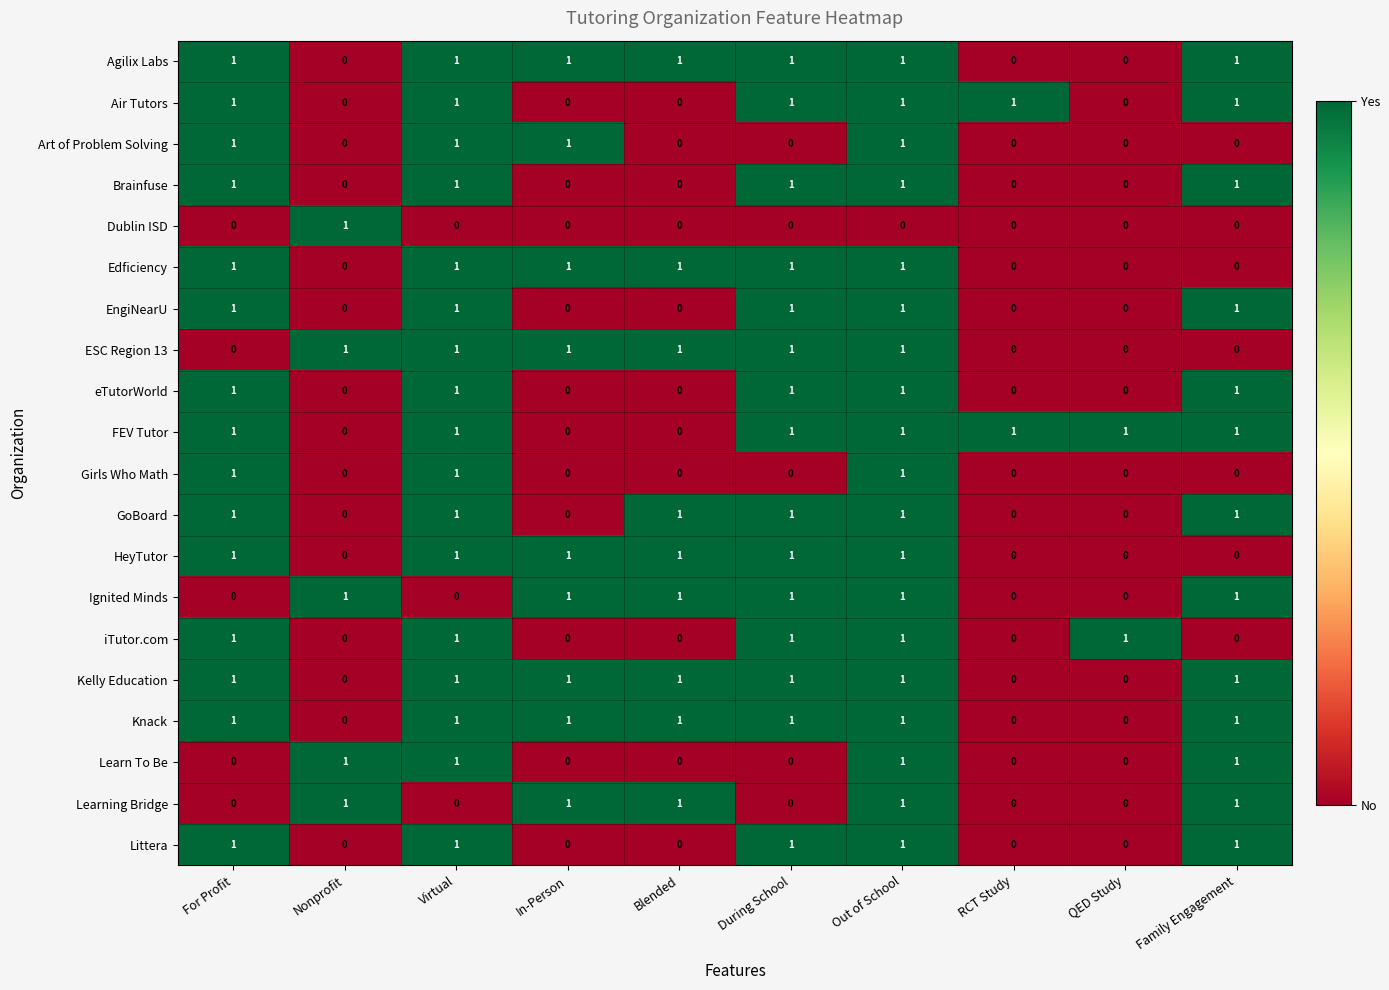

Is it true that EngiNearU equals 2 at For Profit?

False